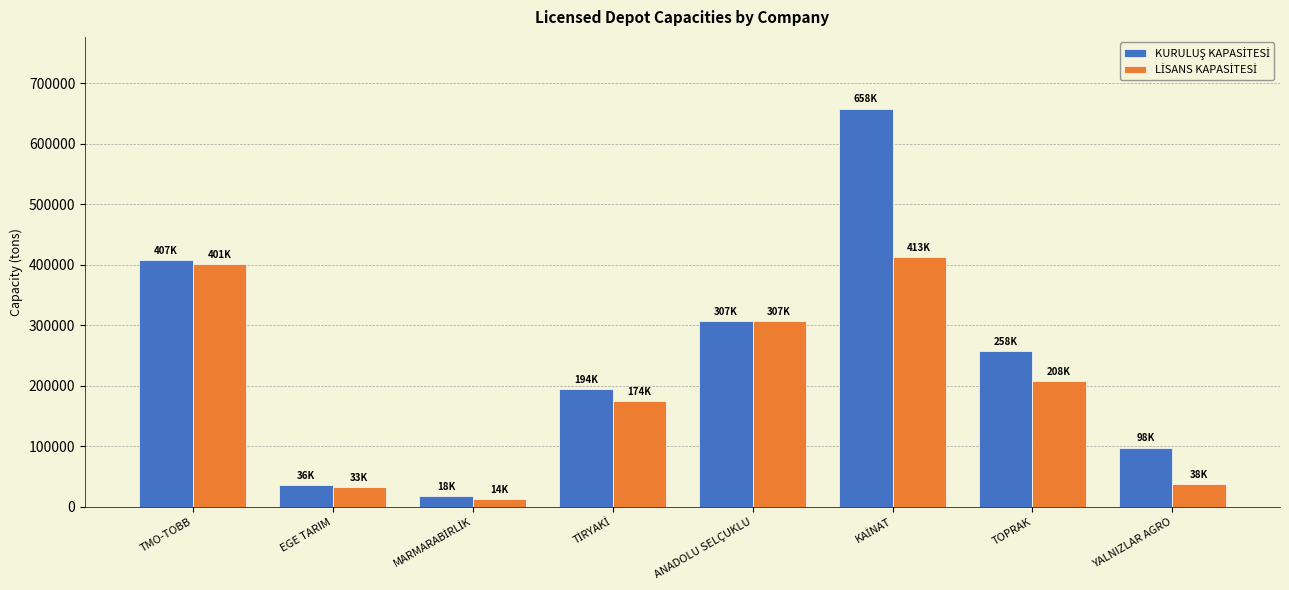

What is the greatest value displayed?

658000